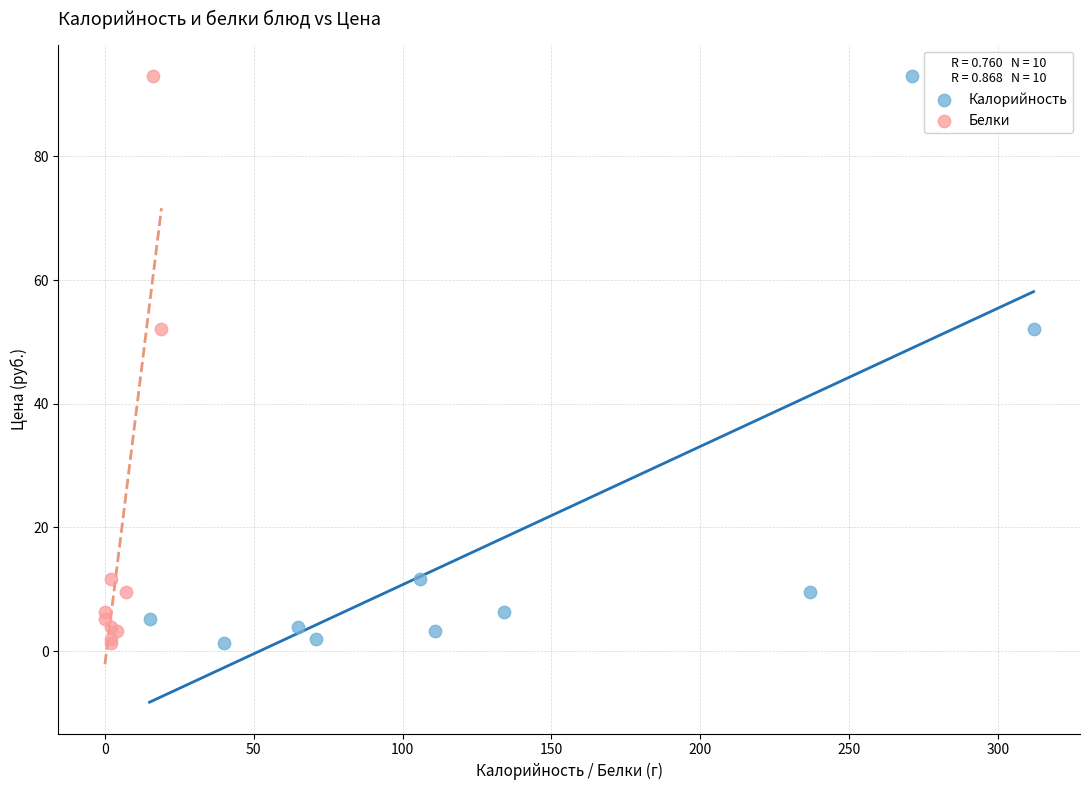

What are all the series names shown in the legend?

Калорийность, Белки